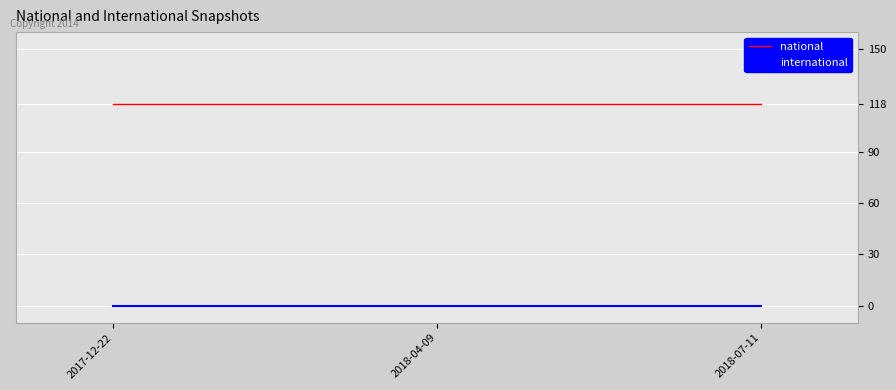

How many lines are shown in the chart?

2